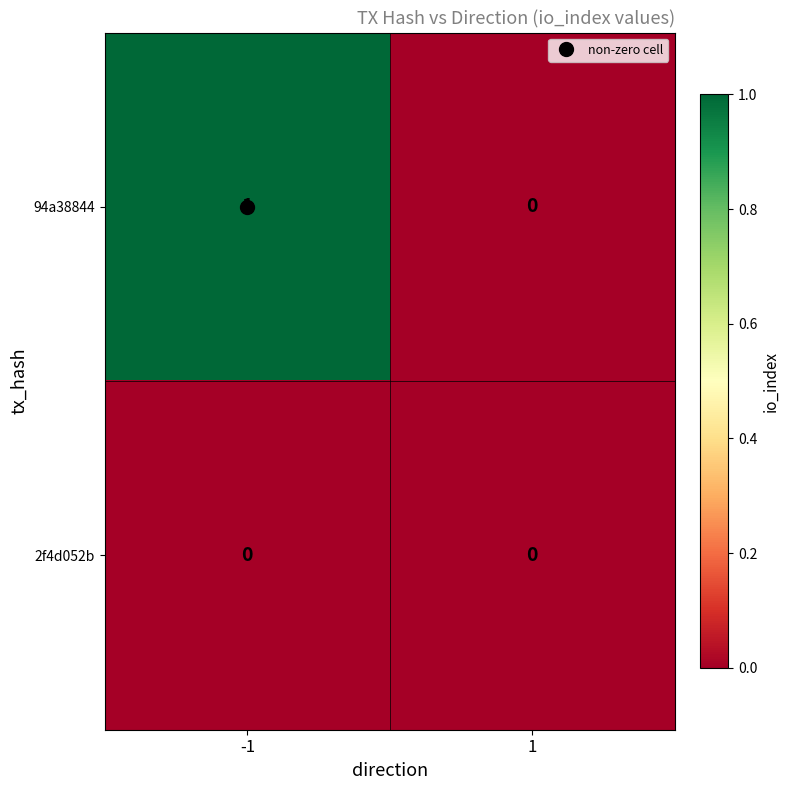

Which series changed the most between -1 and 1?

94a38844